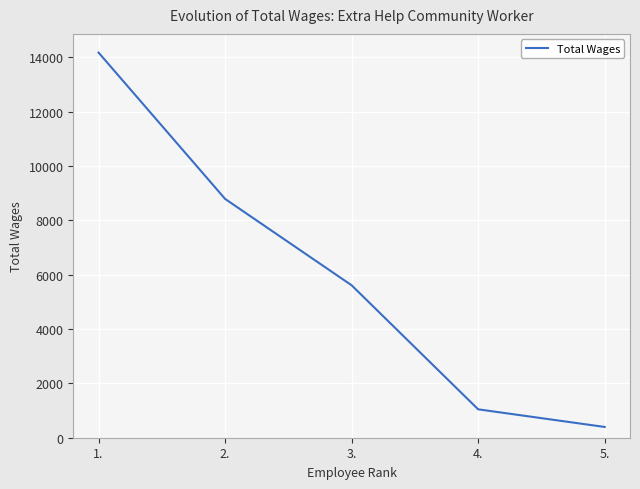

How many lines are shown in the chart?

1